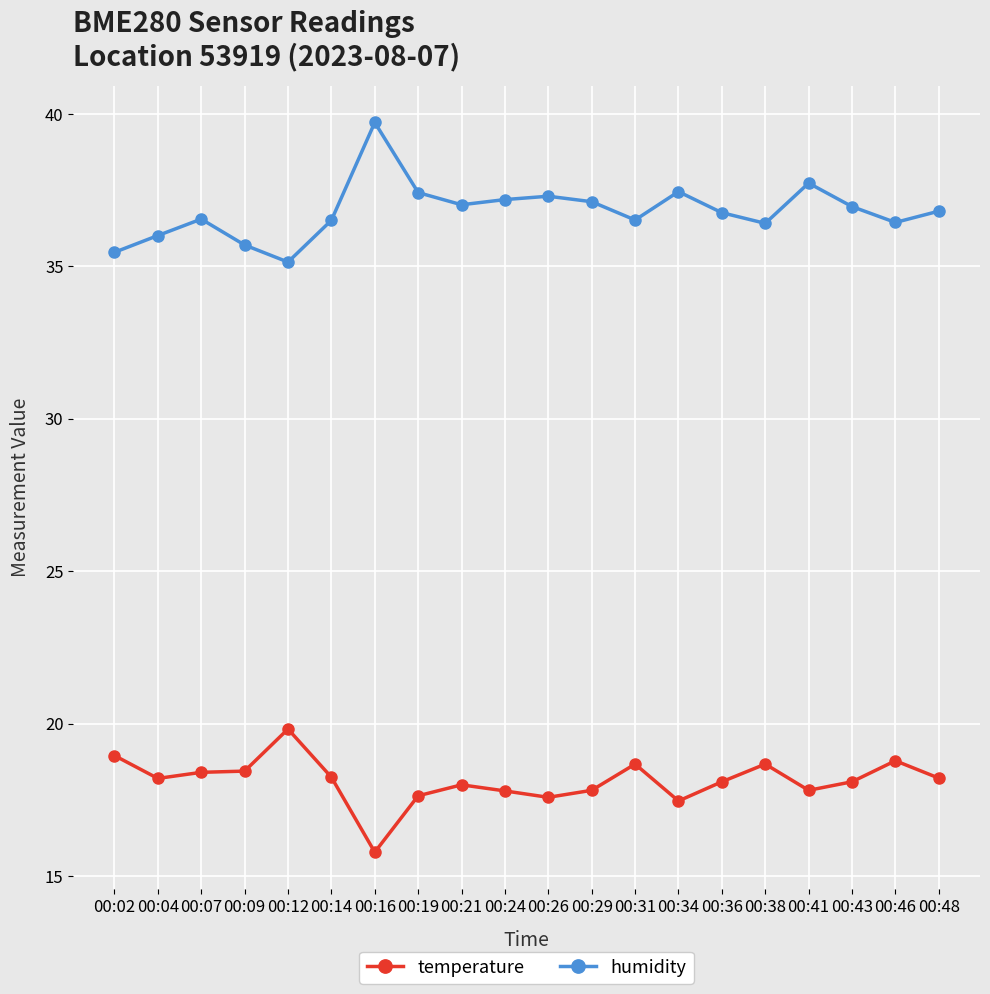

Which series changed the most between 00:41 and 00:48?

humidity